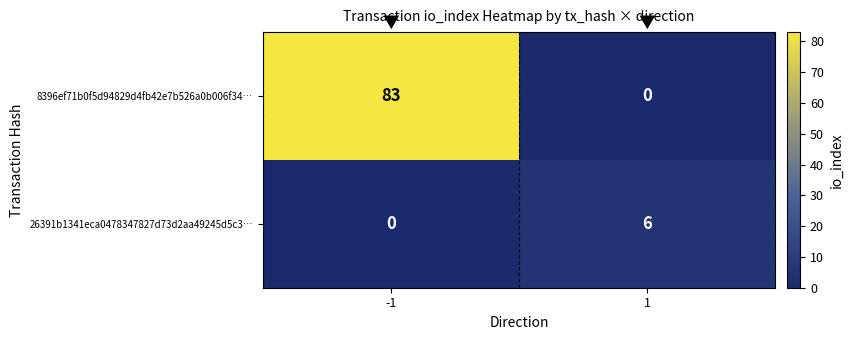

List the series in order of their overall mean, lowest first.

26391b1341eca0478347827d73d2aa49245d5c3…, 8396ef71b0f5d94829d4fb42e7b526a0b006f34…